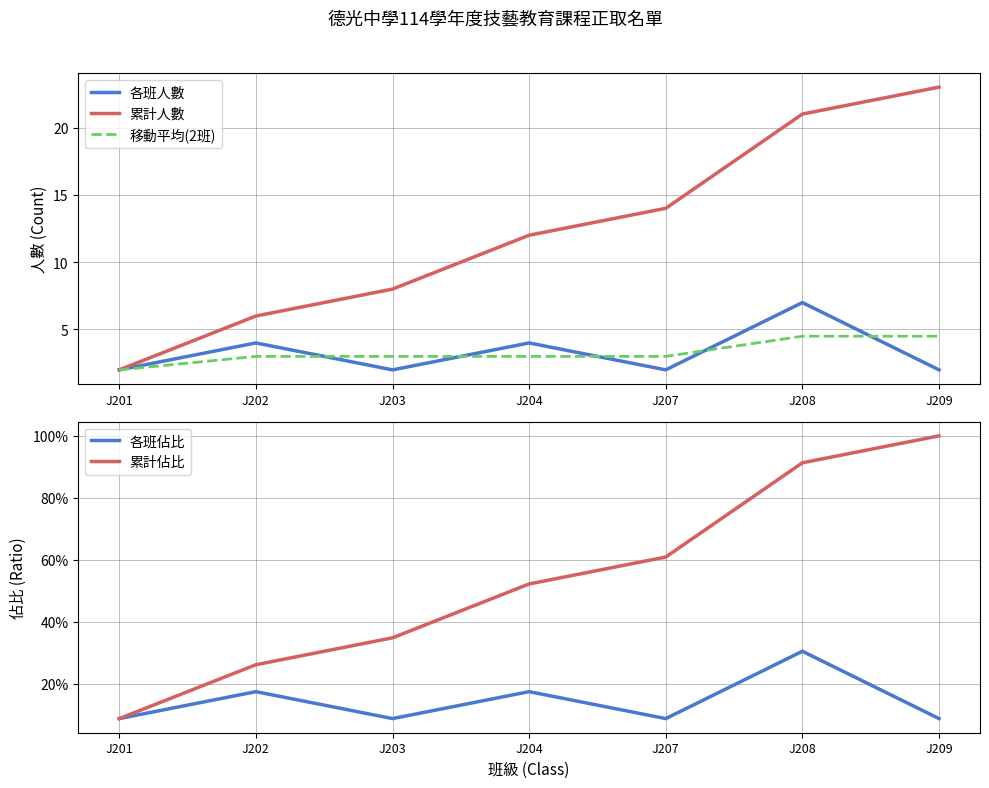

What are all the series names shown in the legend?

各班人數, 累計人數, 移動平均(2班), 各班佔比, 累計佔比